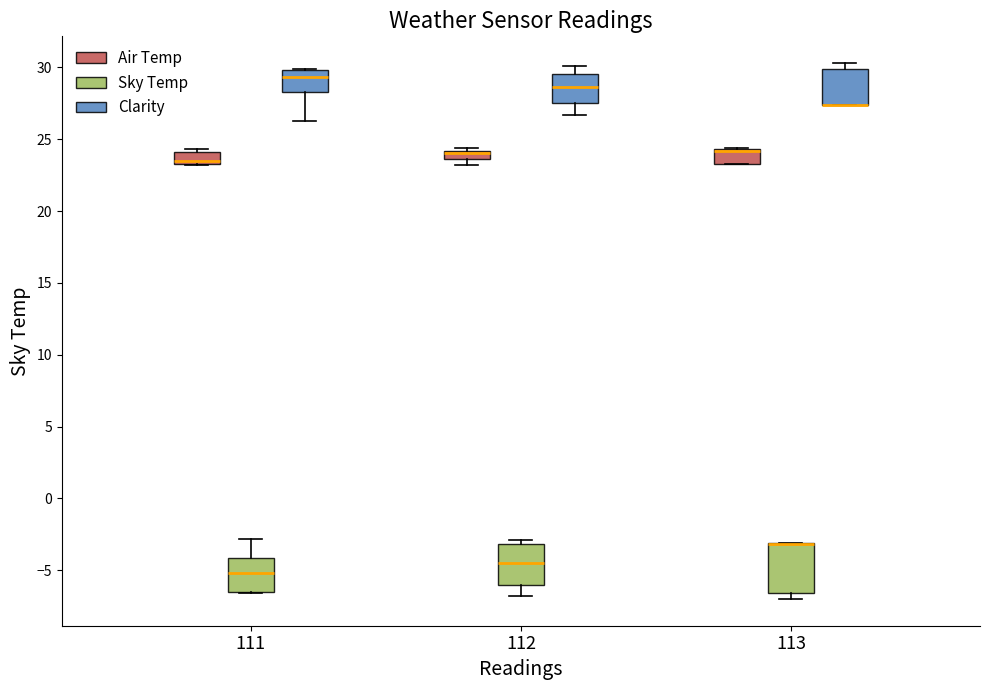

Which box is the tallest, from its lower edge to its upper edge?

113 (Sky Temp)